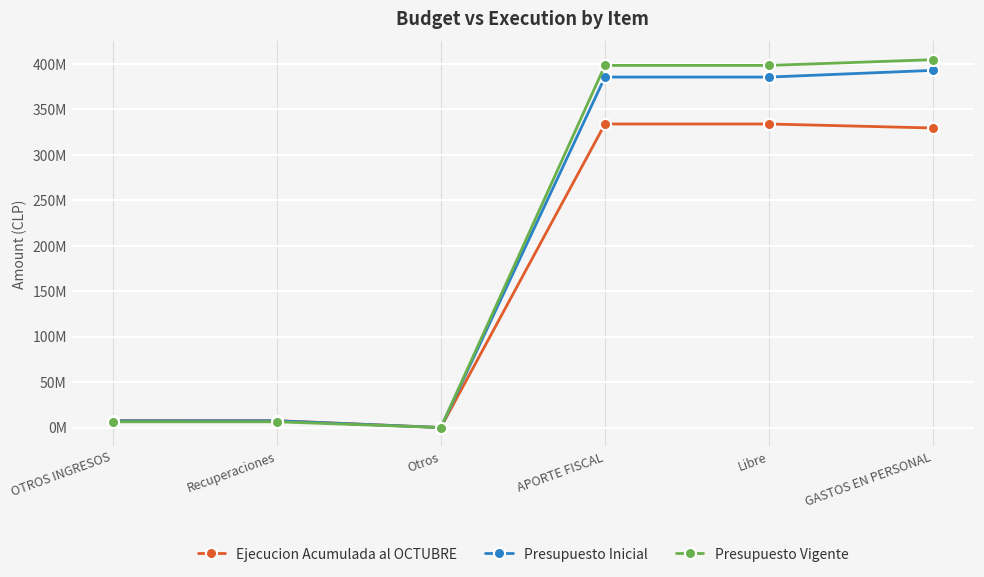

List the series in order of their peak value, lowest first.

Ejecucion Acumulada al OCTUBRE, Presupuesto Inicial, Presupuesto Vigente